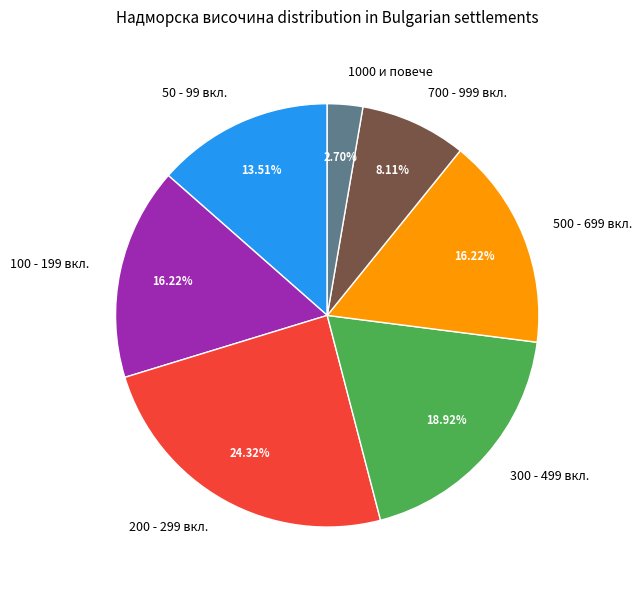

Which has a higher value, 100 - 199 вкл. or 1000 и повече?

100 - 199 вкл.